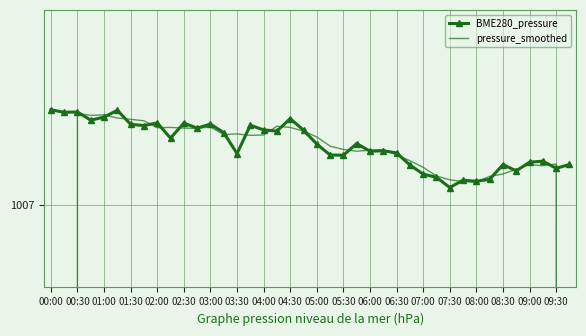

At which category is the sum across all series the highest?

00:30